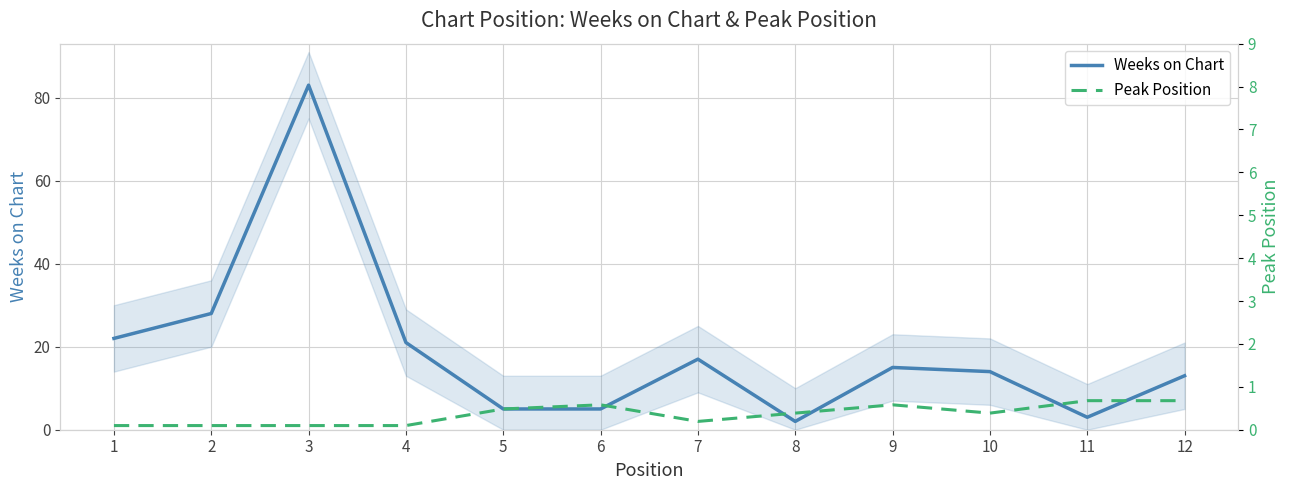

The value of Weeks on Chart at 5 is 3. True or false?

False